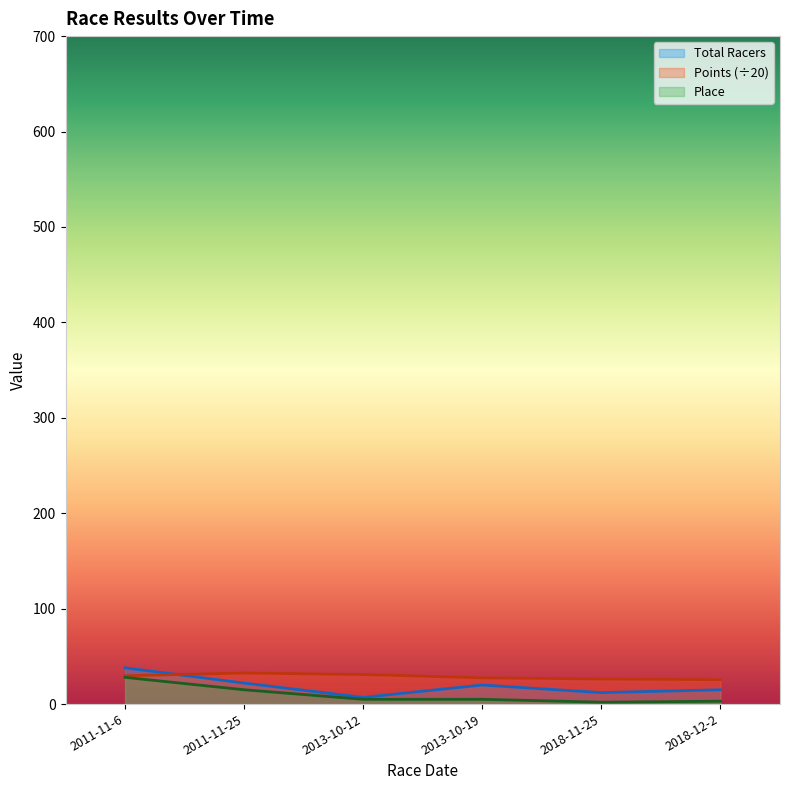

What is the label of the 4th point from the left?

2013-10-19